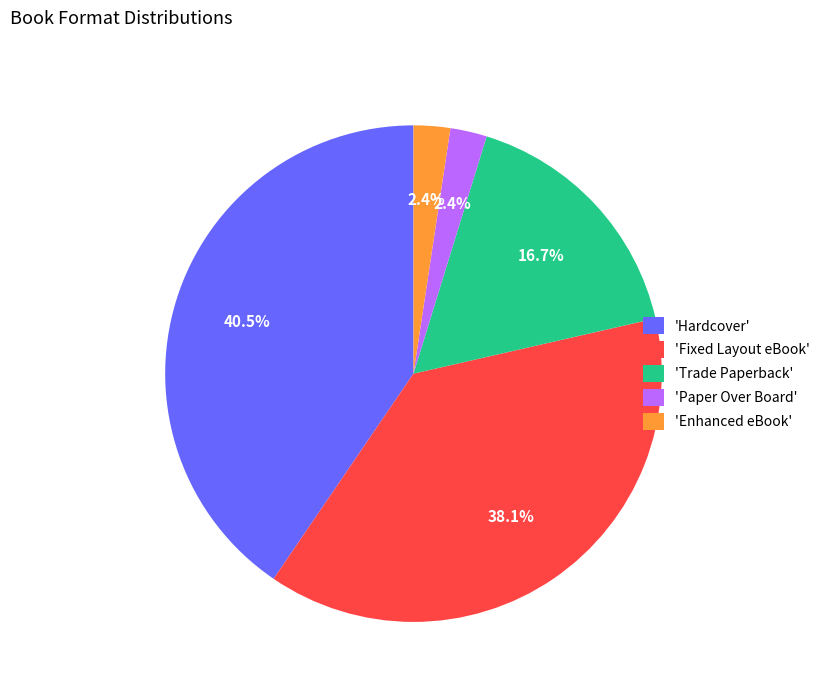

Which has a higher value, 'Fixed Layout eBook' or 'Paper Over Board'?

'Fixed Layout eBook'